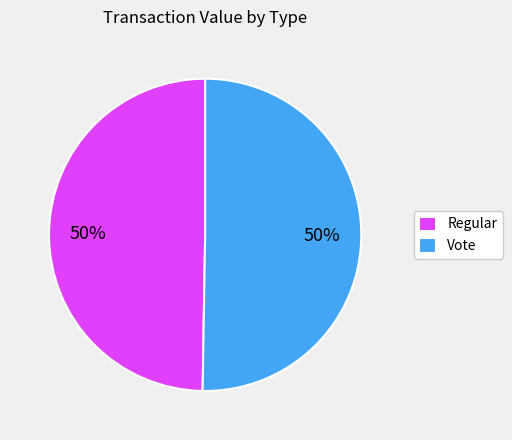

Do Vote and Regular together represent more than half of the pie?

Yes